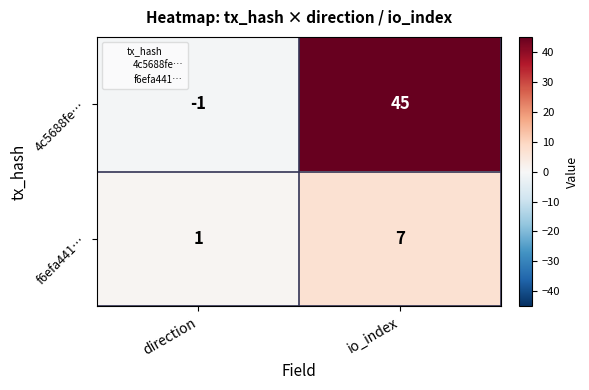

Reading left to right, transcribe all the data shown in this chart.

4c5688fe…: -1	45
f6efa441…: 1	7